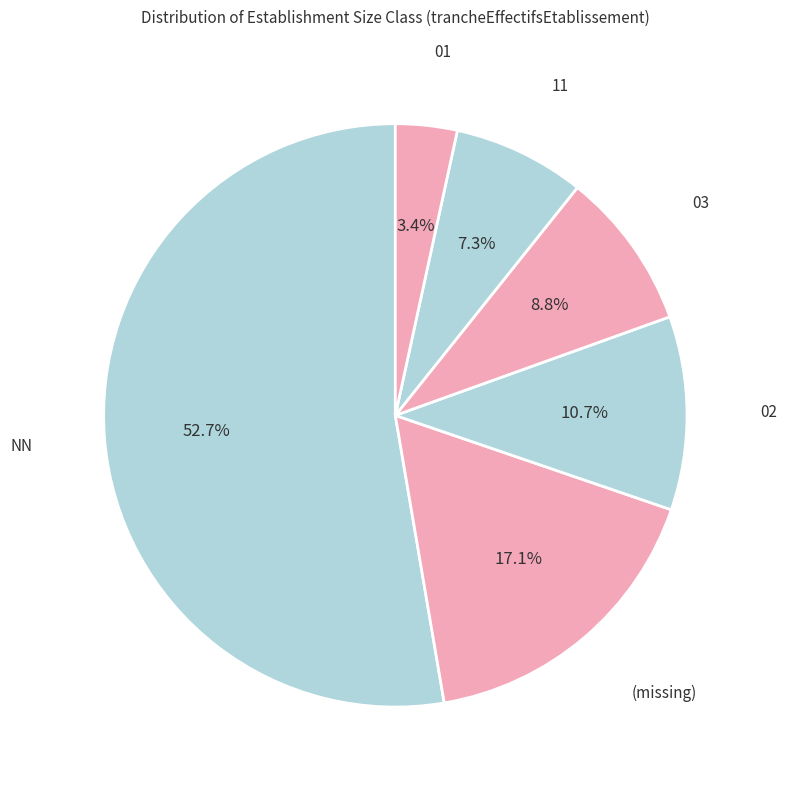

Count the number of slices in the pie.

6